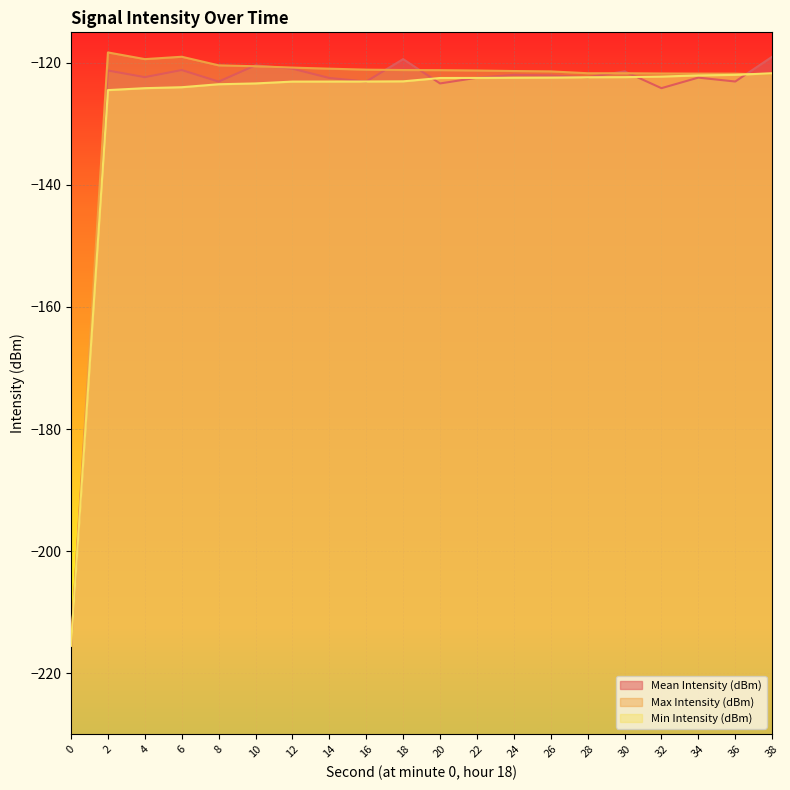

Is it true that Min Intensity (dBm) equals -190.7 at 28?

False